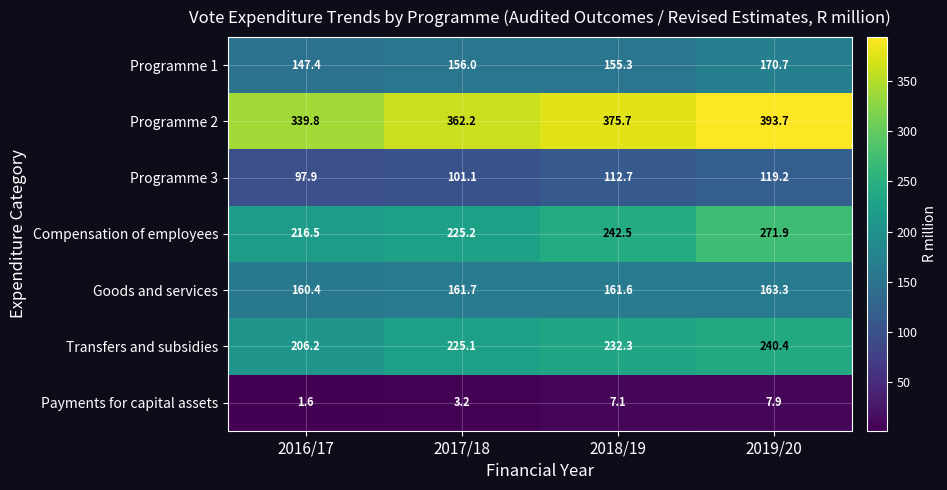

Which series has the widest spread of values?

Compensation of employees